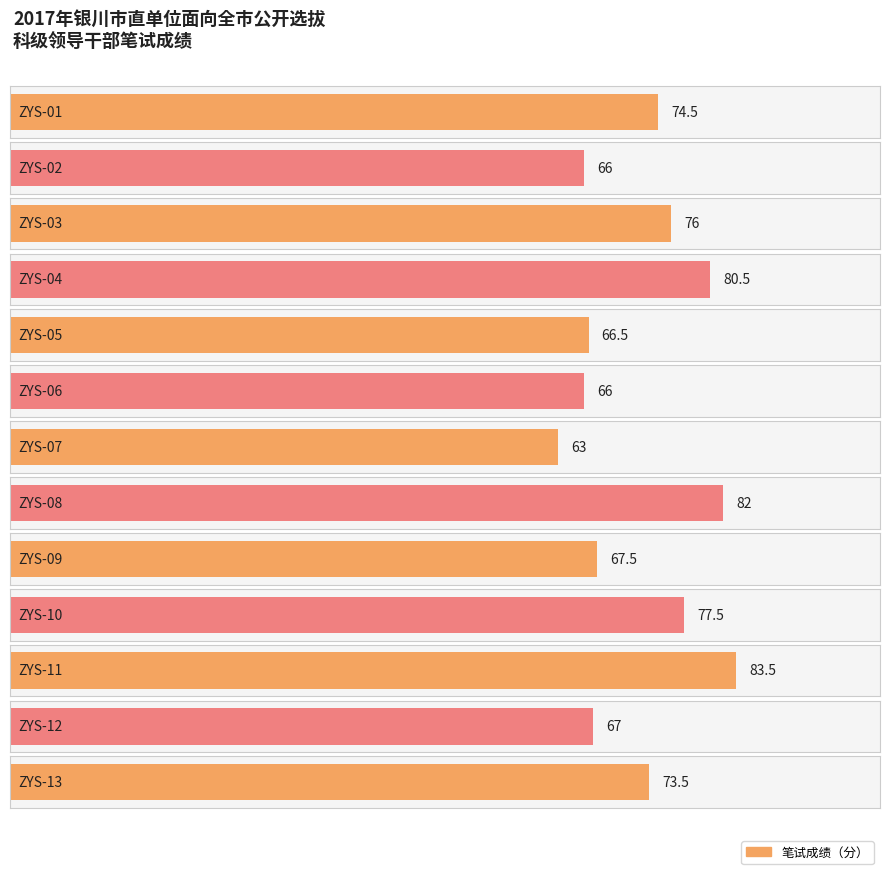

Does the chart contain any negative values?

No